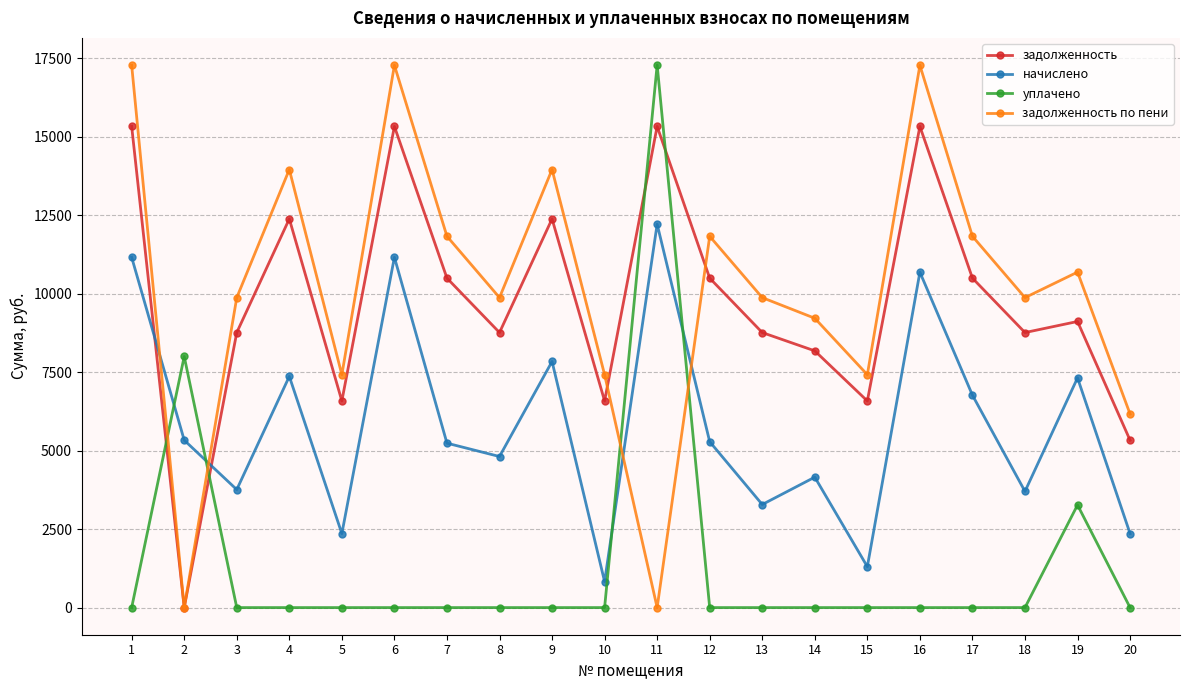

At how many categories does at least one series exceed 10278?

10